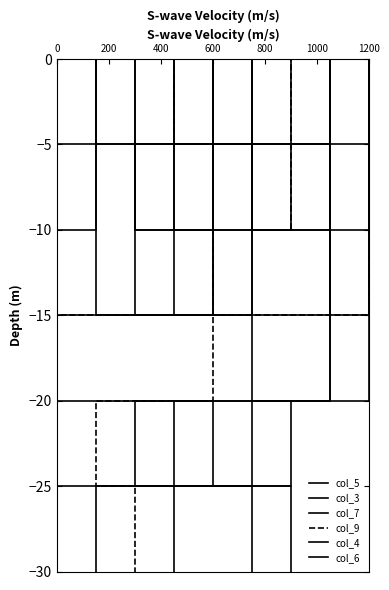

True or false: col_7 and col_4 cross at least once.

False